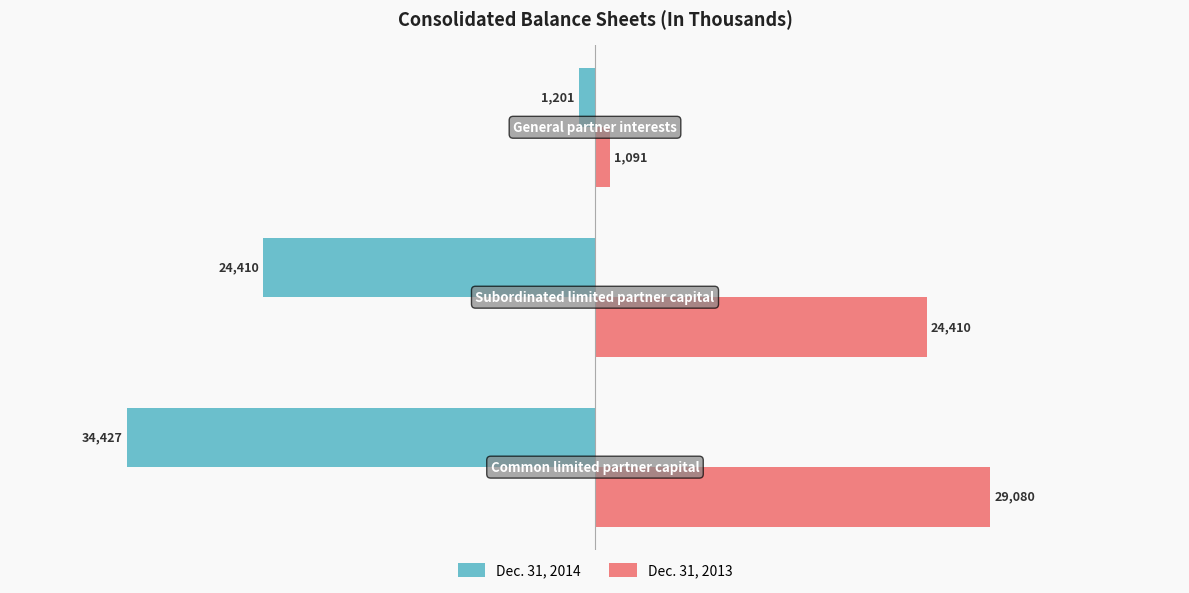

How many Dec. 31, 2014 values are between -34427 and -1201?

3